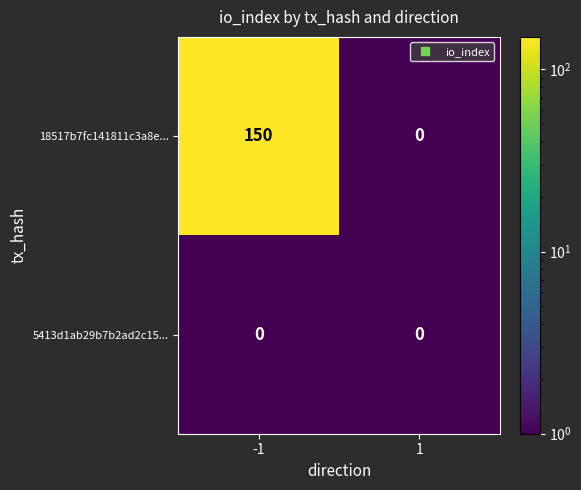

Rank the series by their maximum value, from lowest to highest.

5413d1ab29b7b2ad2c15..., 18517b7fc141811c3a8e...